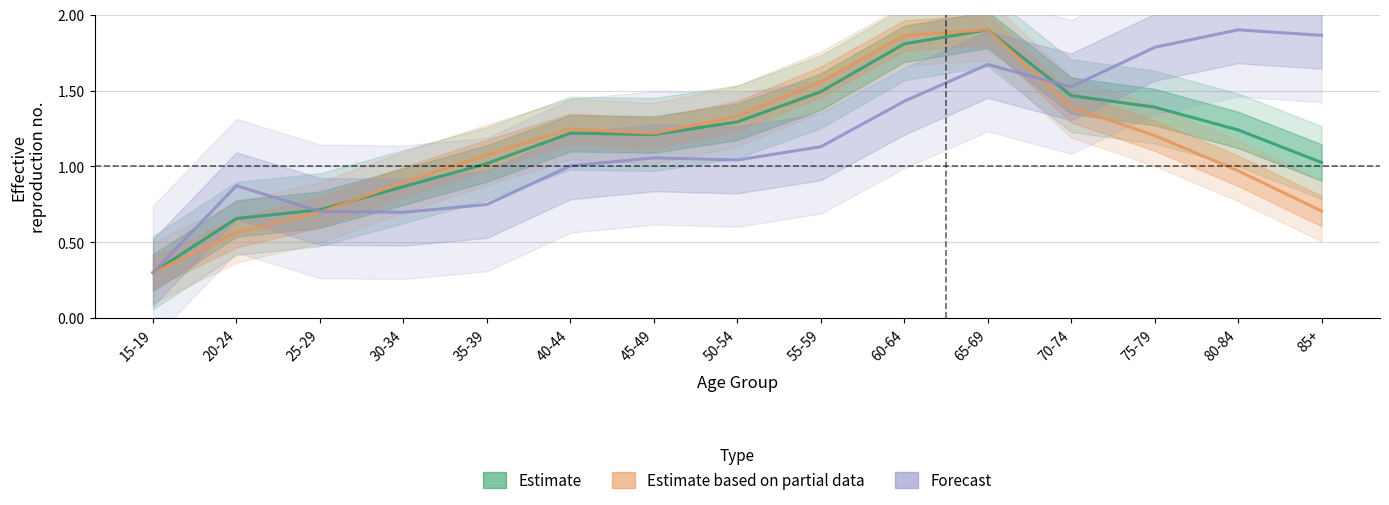

Which series has the largest total across all categories?

Forecast